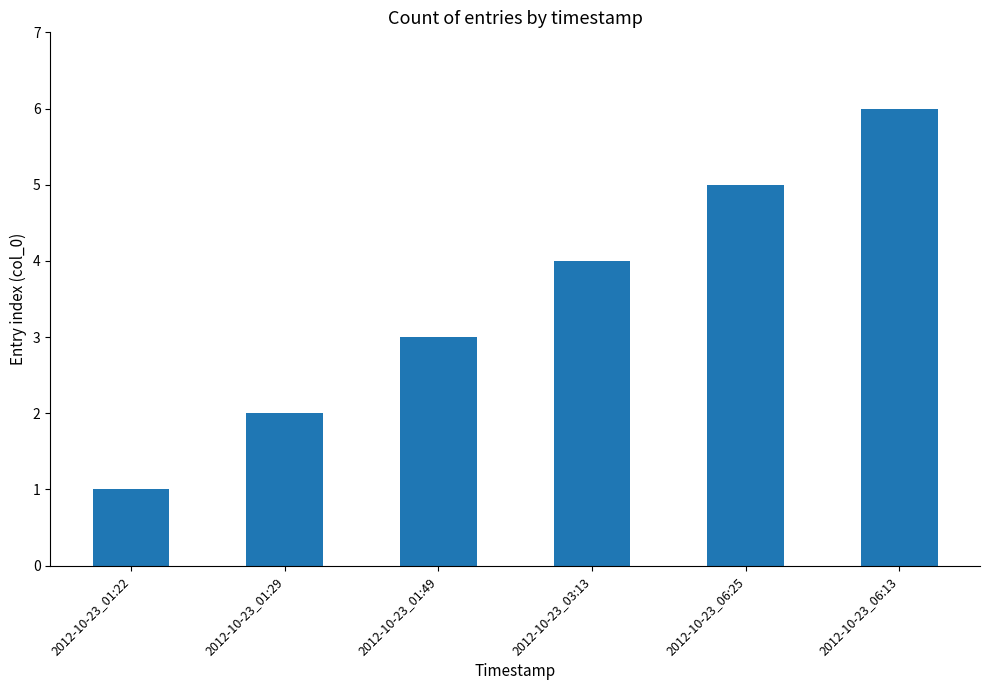

The value at 2012-10-23_01:49 is 3. True or false?

True